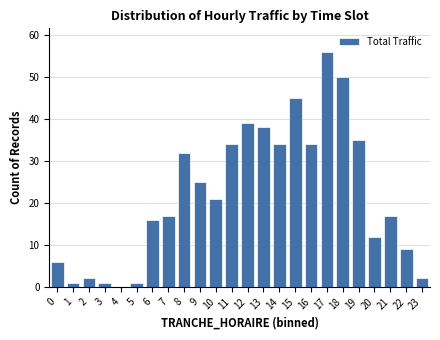

Reading left to right, list all the values displayed in this chart.

0=6	1=1	2=2	3=1	4=0	5=1	6=16	7=17	8=32	9=25	10=21	11=34	12=39	13=38	14=34	15=45	16=34	17=56	18=50	19=35	20=12	21=17	22=9	23=2